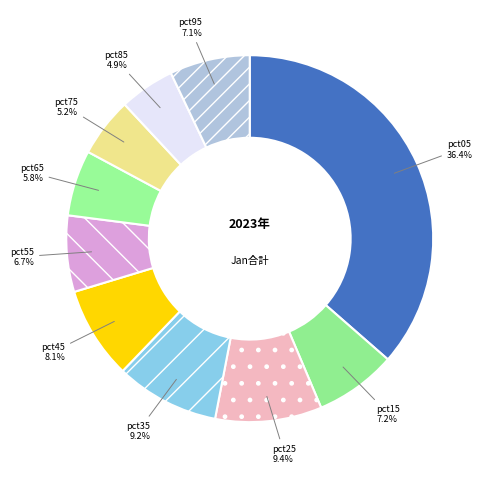

True or false: pct15 accounts for 7% of the total.

True